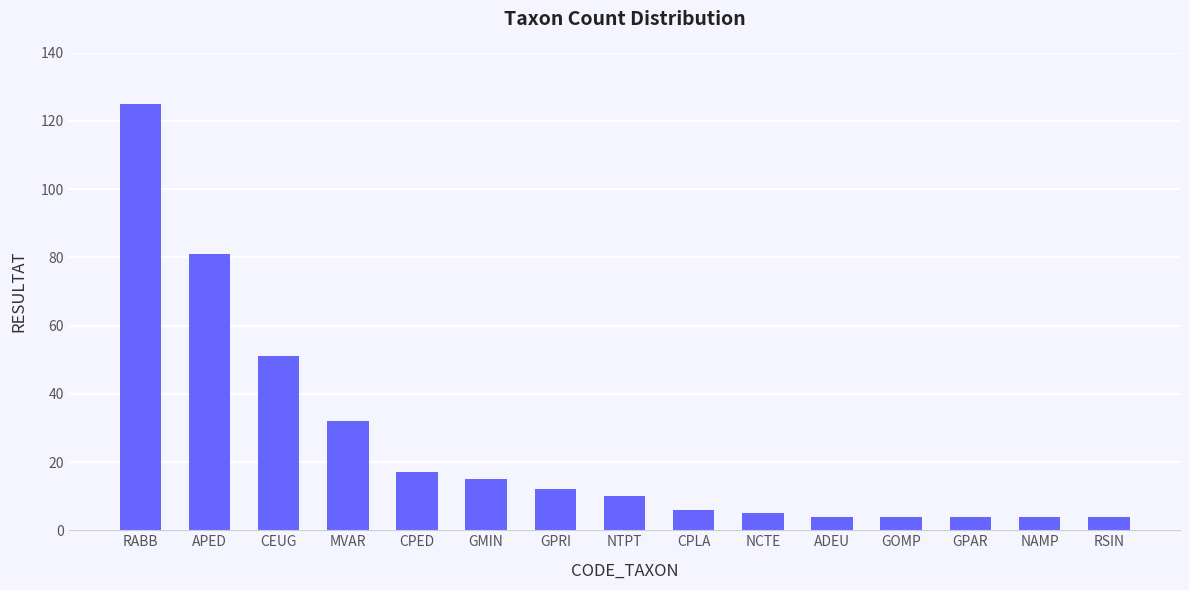

What value does the data have at MVAR?

32